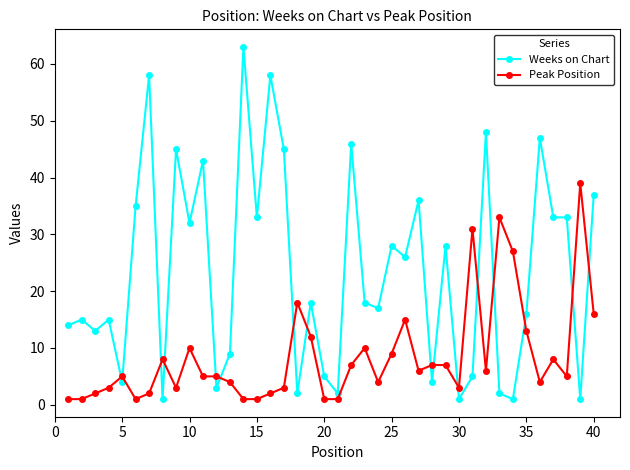

What is the maximum value shown in the chart?

63